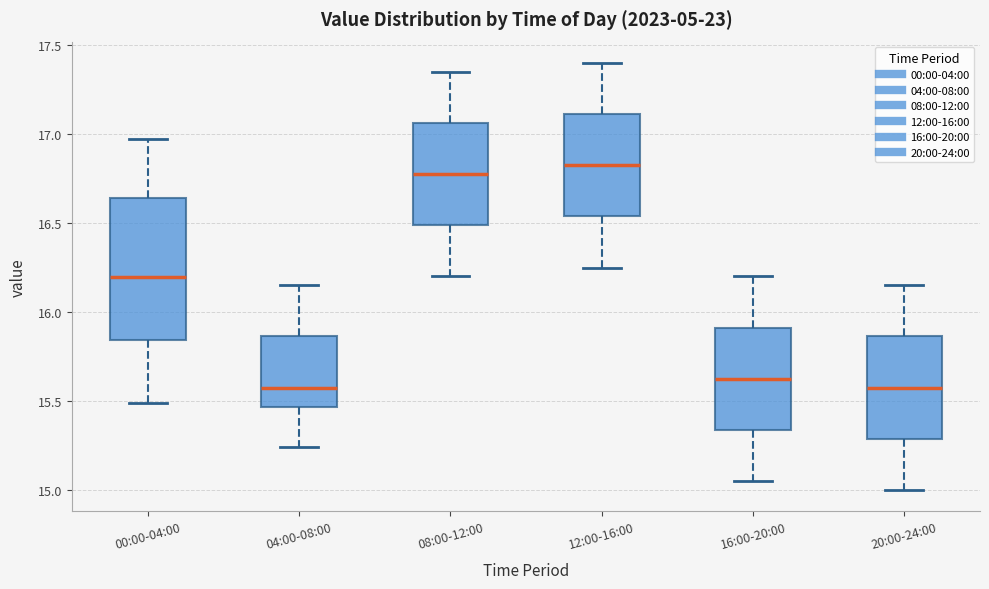

Which box is the tallest, from its lower edge to its upper edge?

00:00-04:00